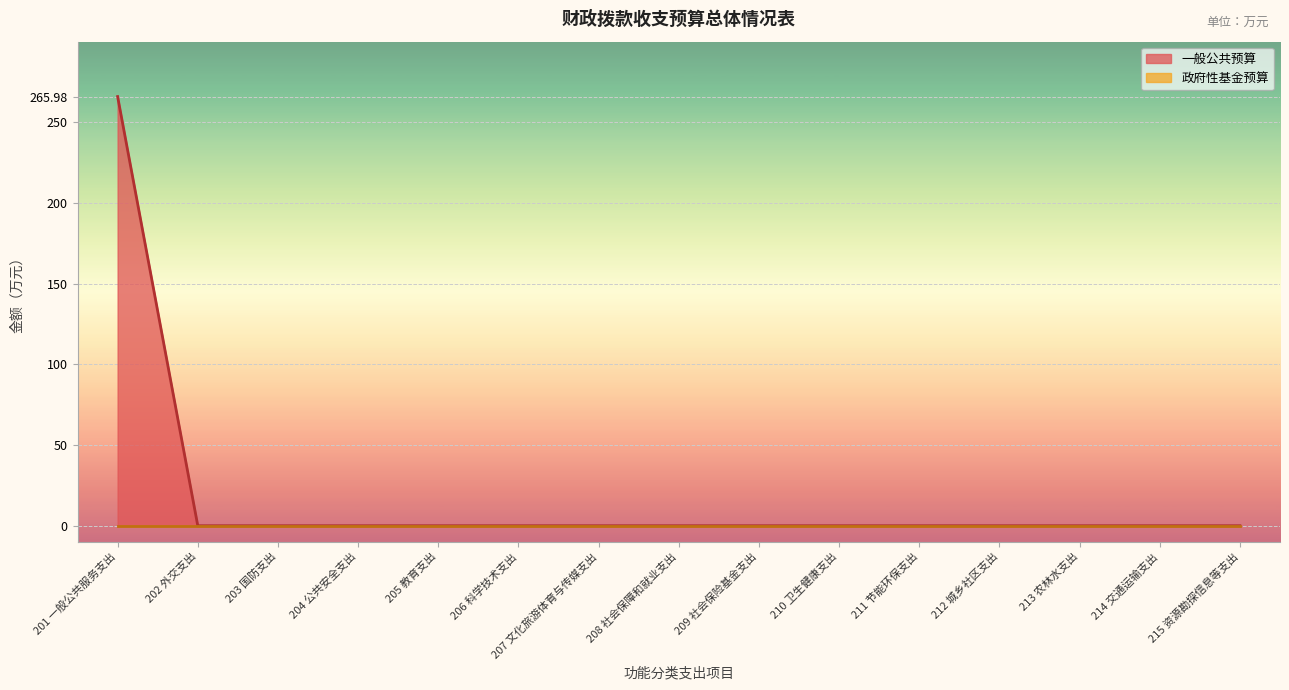

What is the maximum value shown in the chart?

266.0